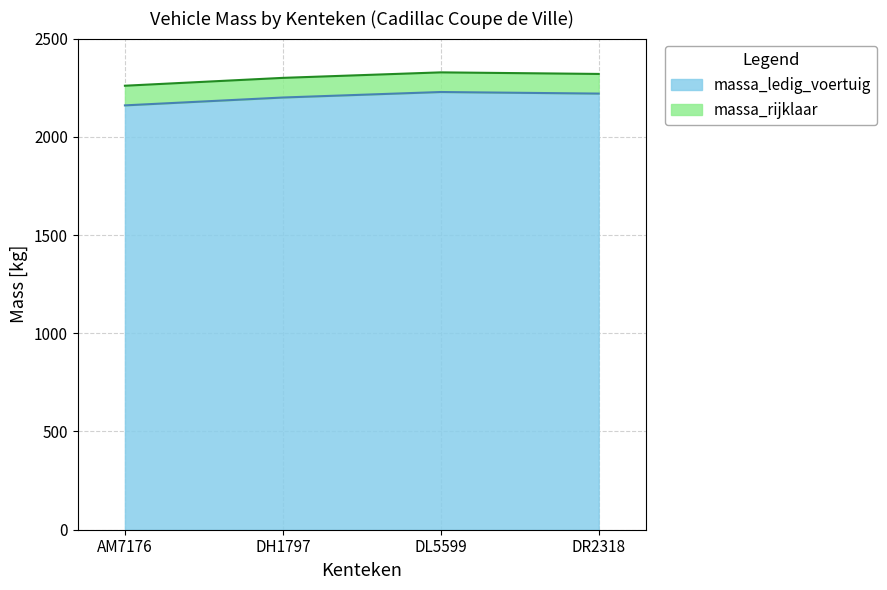

What is the difference between the maximum and second lowest values in the massa_rijklaar series?

28